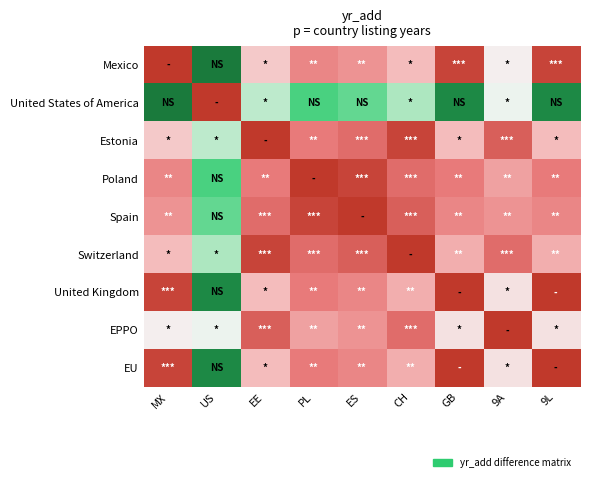

Reading left to right, transcribe all the data shown in this chart.

Mexico: MX=0	US=29	EE=11	PL=6	ES=7	CH=10	GB=1	9A=14	9L=1
United States of America: MX=29	US=0	EE=18	PL=23	ES=22	CH=19	GB=28	9A=15	9L=28
Estonia: MX=11	US=18	EE=0	PL=5	ES=4	CH=1	GB=10	9A=3	9L=10
Poland: MX=6	US=23	EE=5	PL=0	ES=1	CH=4	GB=5	9A=8	9L=5
Spain: MX=7	US=22	EE=4	PL=1	ES=0	CH=3	GB=6	9A=7	9L=6
Switzerland: MX=10	US=19	EE=1	PL=4	ES=3	CH=0	GB=9	9A=4	9L=9
United Kingdom: MX=1	US=28	EE=10	PL=5	ES=6	CH=9	GB=0	9A=13	9L=0
EPPO: MX=14	US=15	EE=3	PL=8	ES=7	CH=4	GB=13	9A=0	9L=13
EU: MX=1	US=28	EE=10	PL=5	ES=6	CH=9	GB=0	9A=13	9L=0